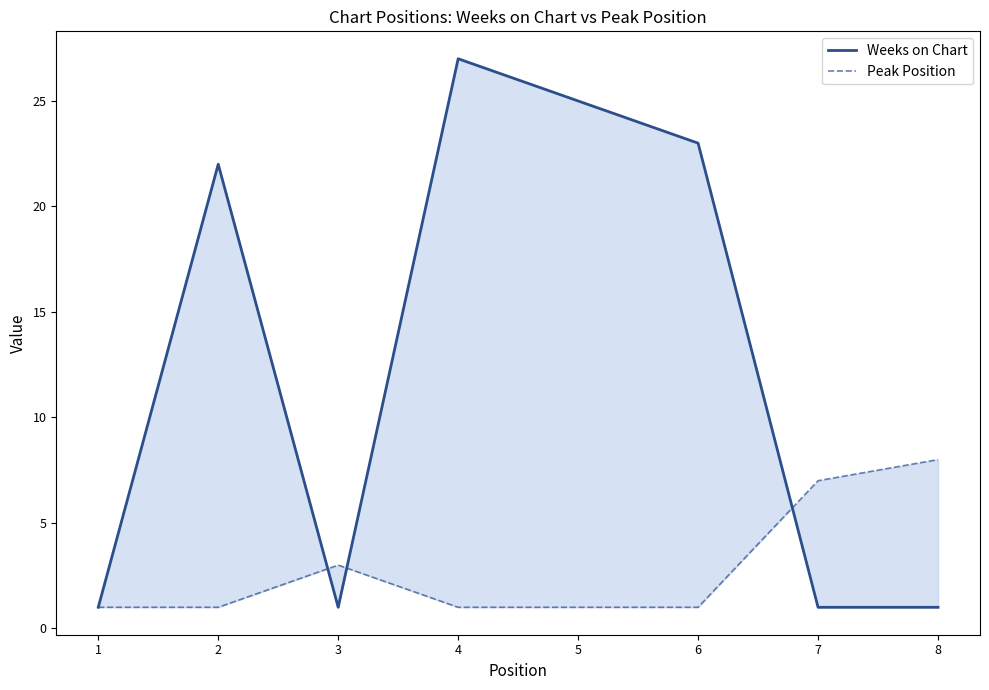

What is the difference between the maximum and minimum values in the Peak Position series?

7